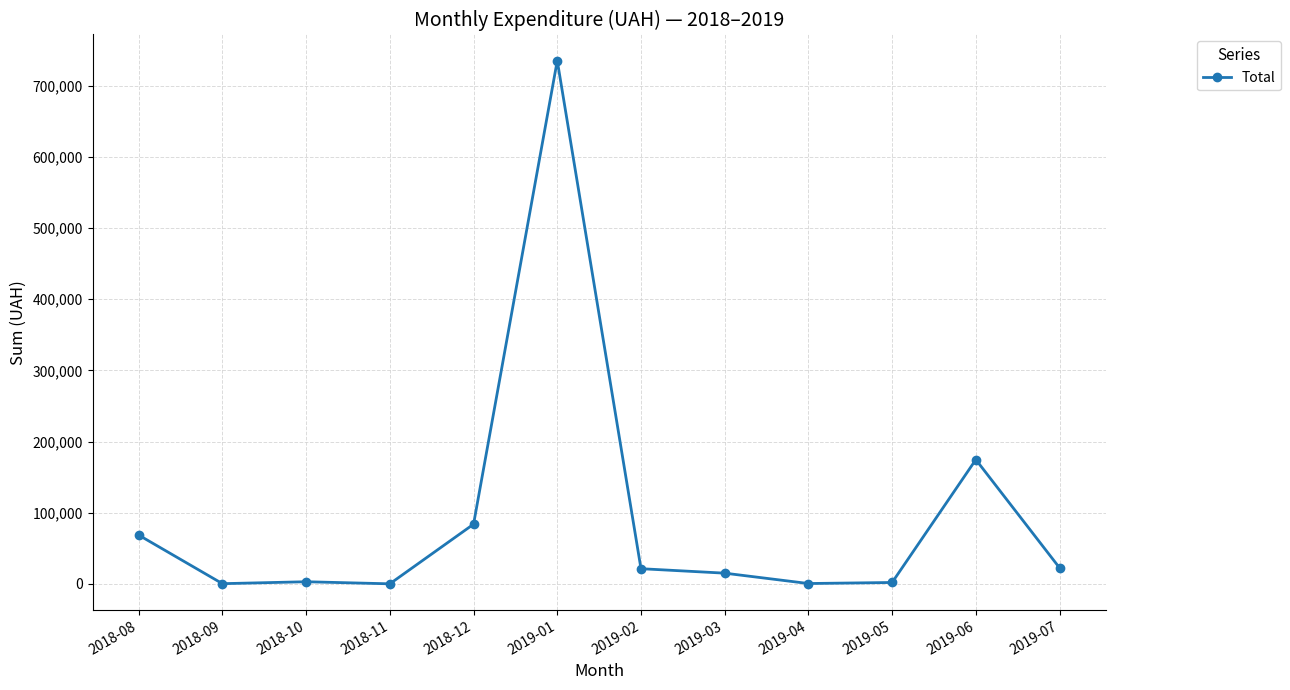

What value does the data have at 2018-12?

83786.2